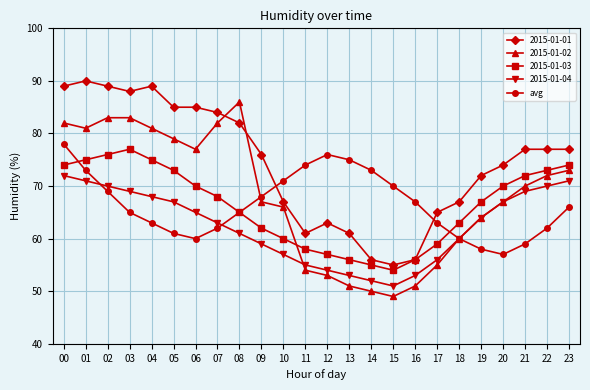

At which category does the chart reach its minimum across all series?

15